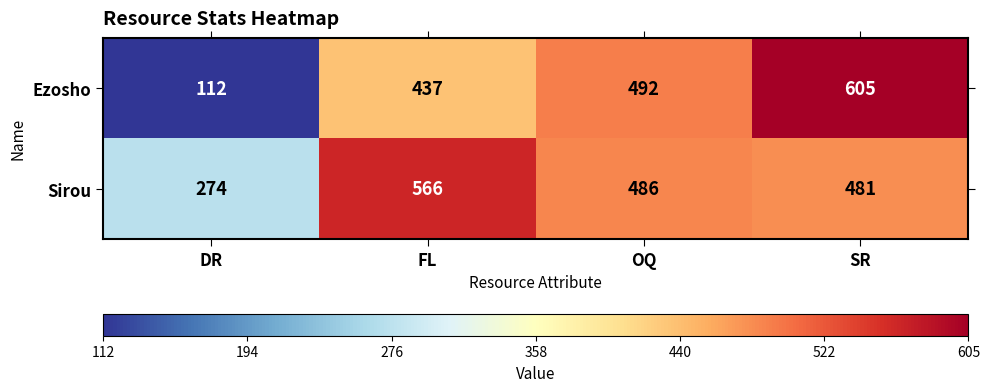

Reading right to left, what are all the values shown in this chart?

Ezosho: 605	492	437	112
Sirou: 481	486	566	274